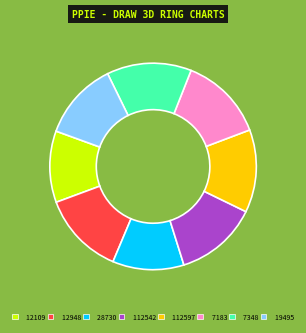

Combined, do 19495 and 112542 account for over 50%?

No